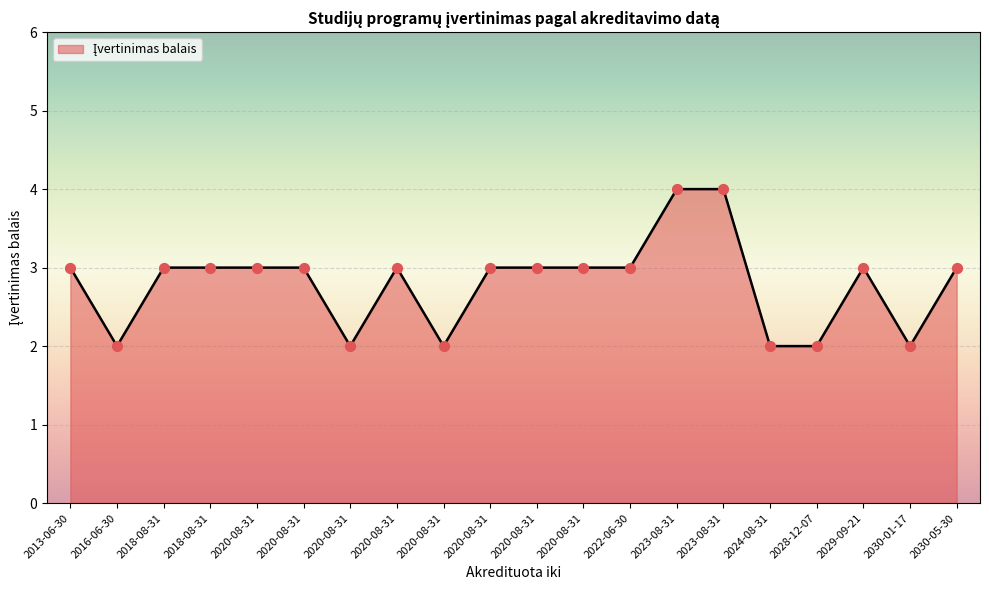

What is the change in value from 2018-08-31 to 2030-01-17?

-1